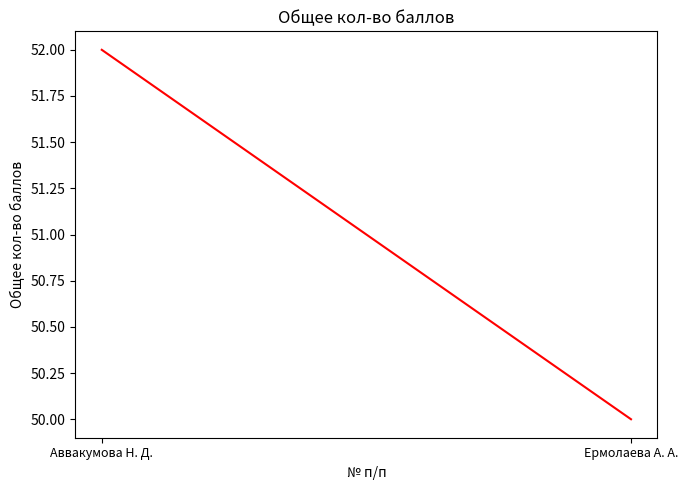

What is the difference between the values at Ермолаева А. А. and Аввакумова Н. Д.?

2